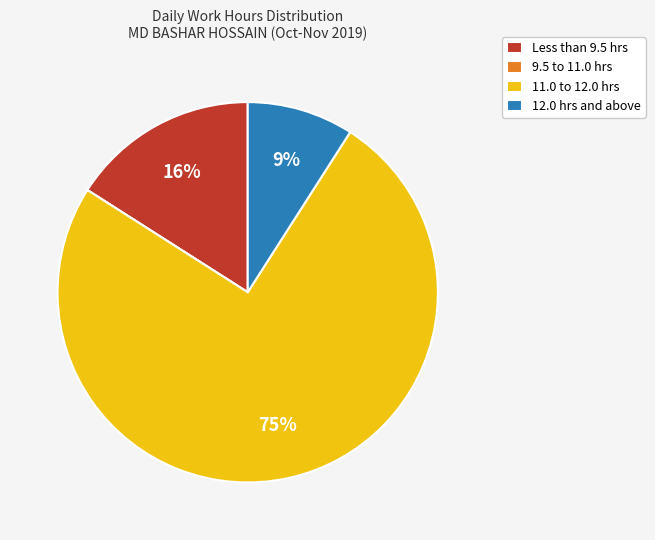

Is there a majority slice in this chart?

Yes